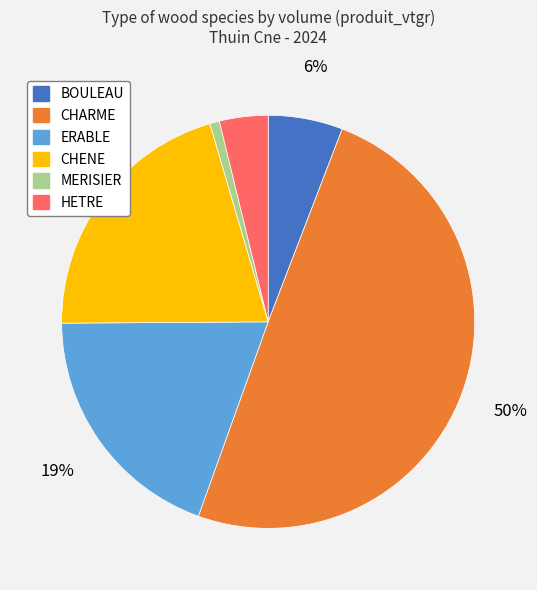

To the nearest percent, what is the average slice percentage?

17%